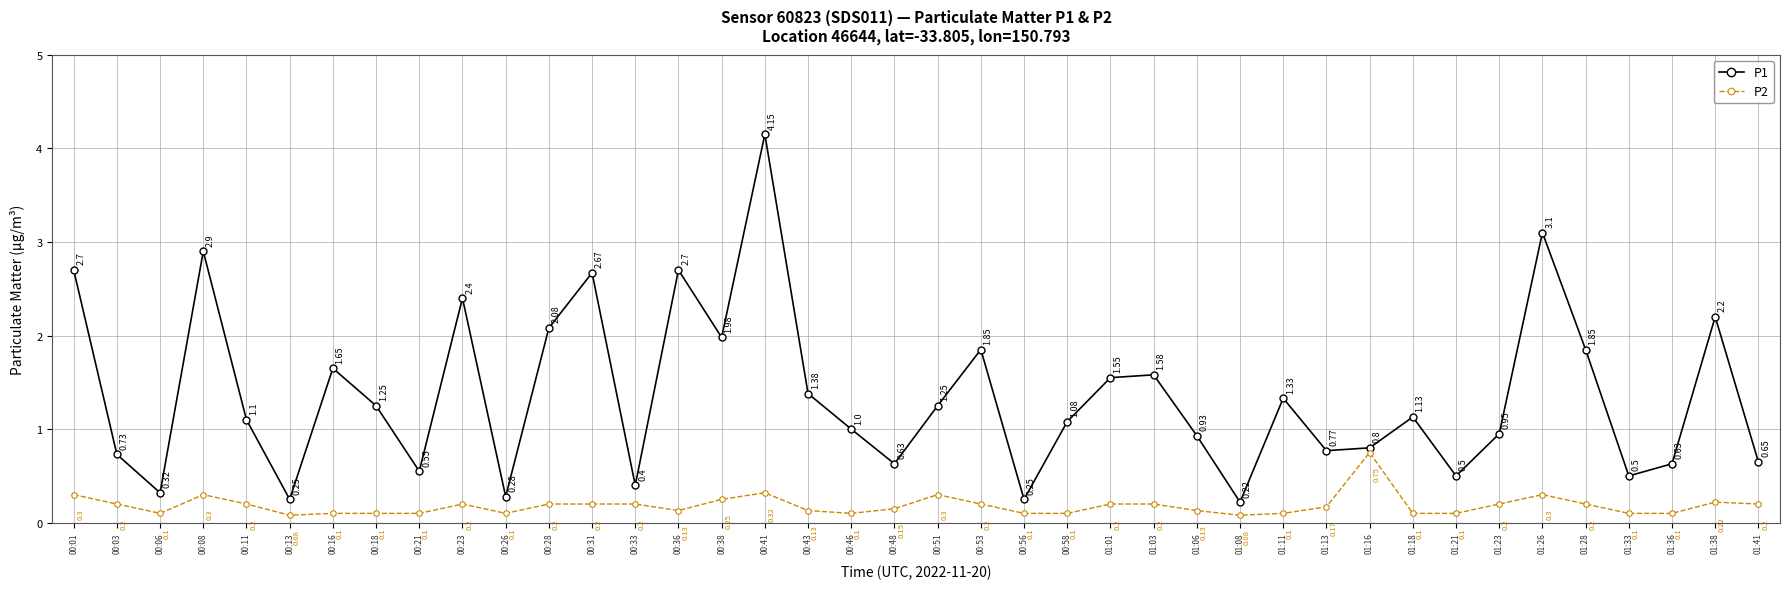

What is the difference between the highest and lowest values at 00:08?

2.6